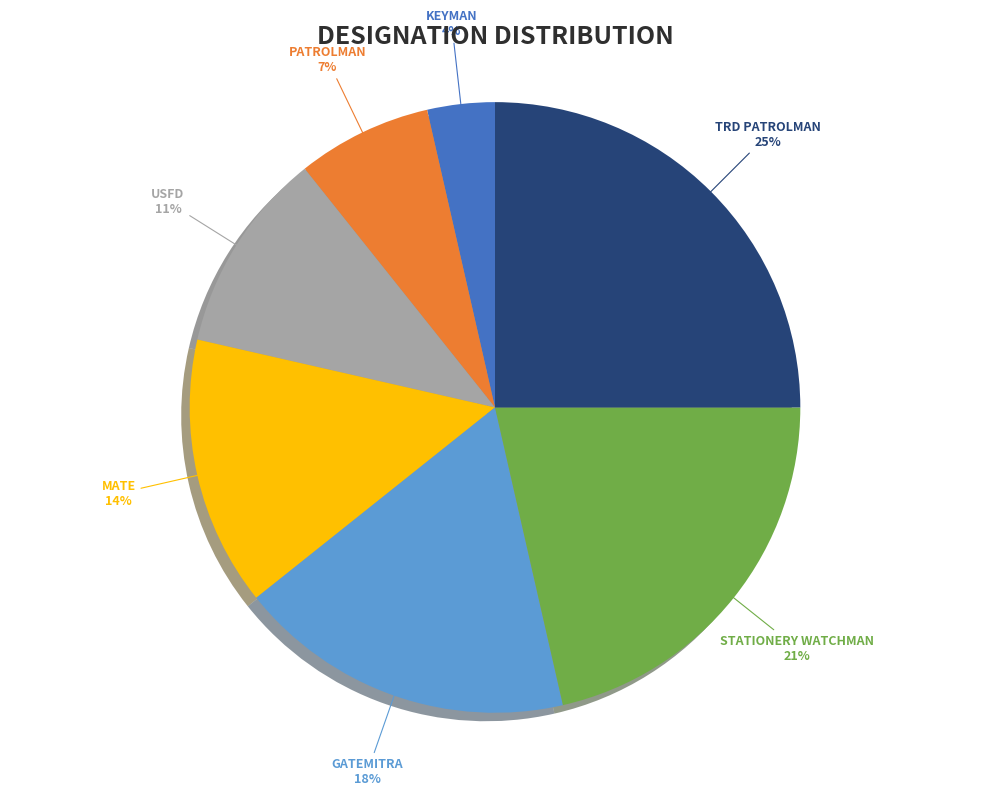

To the nearest percent, what is the average slice percentage?

14%